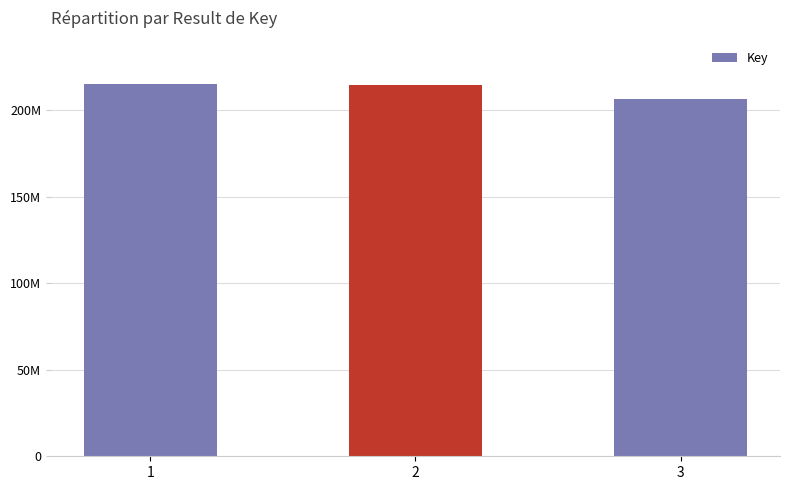

What is the value of the 2nd bar from the left?

214688074